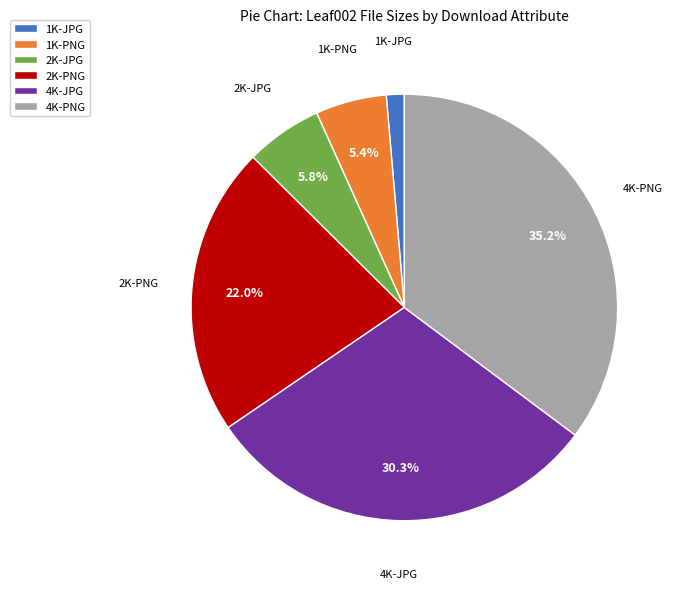

Is there a majority slice in this chart?

No